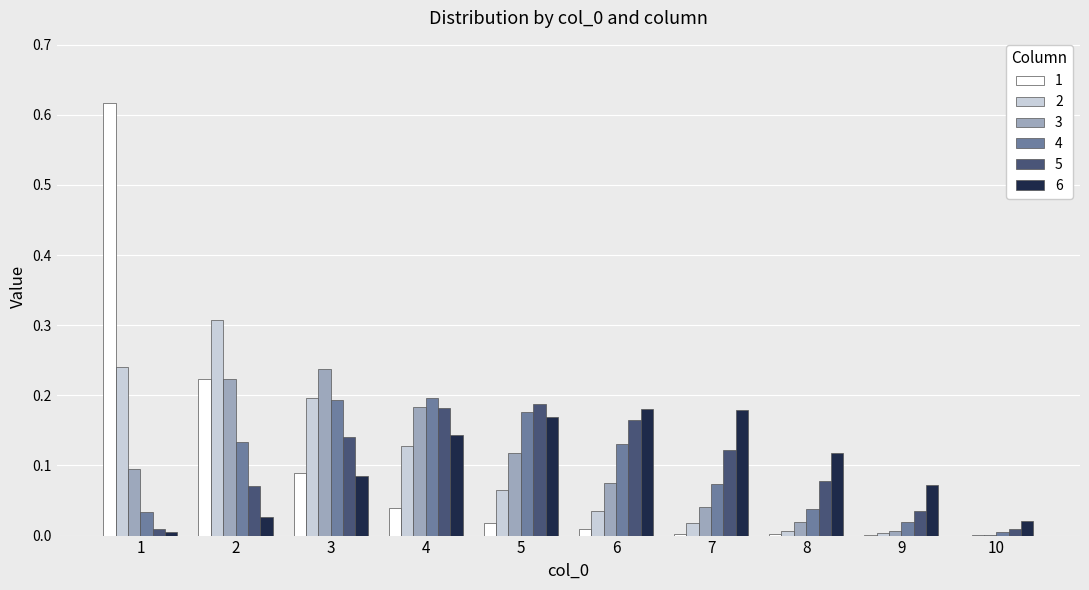

The value of 3 at 3 is 0.2. True or false?

True